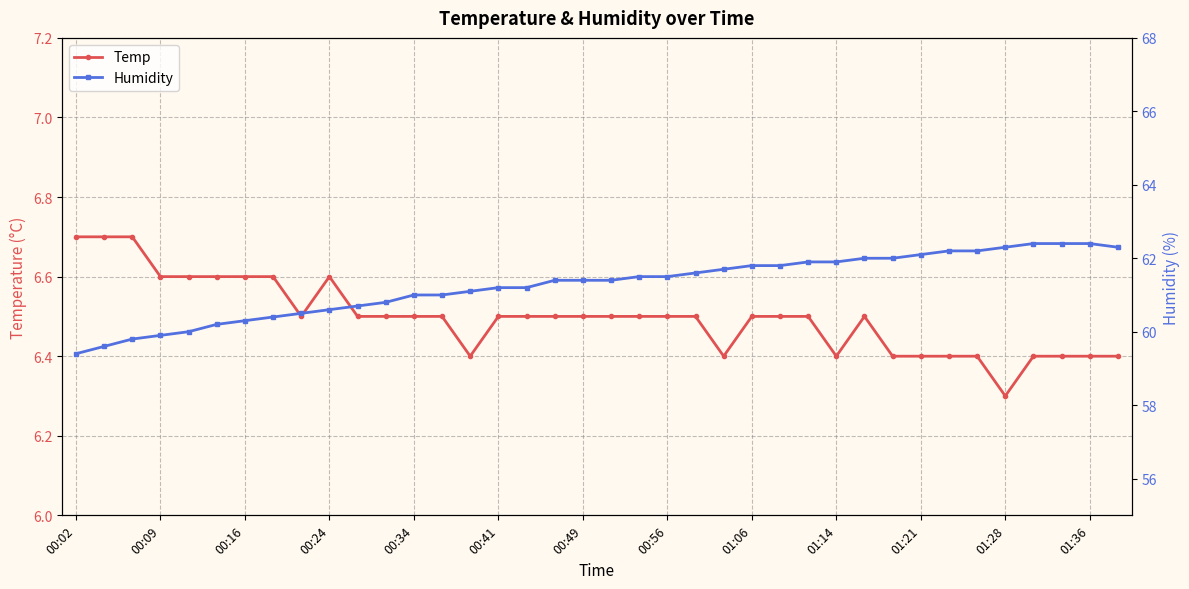

How many data points does each series have?

38